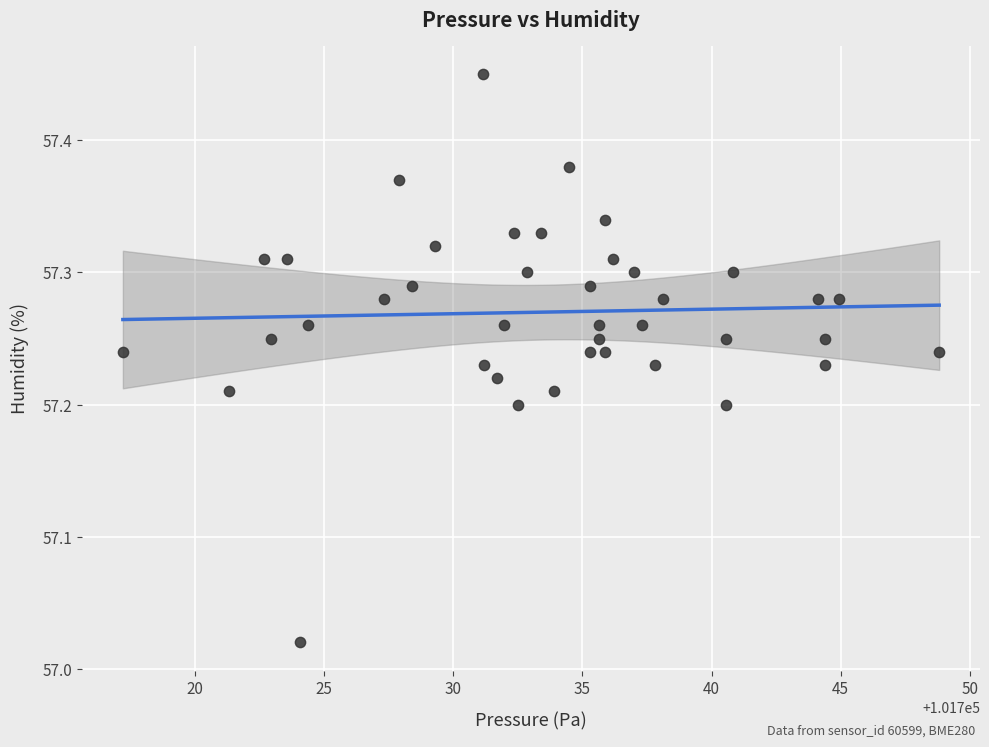

What is the range of Y values (max minus min)?

0.4